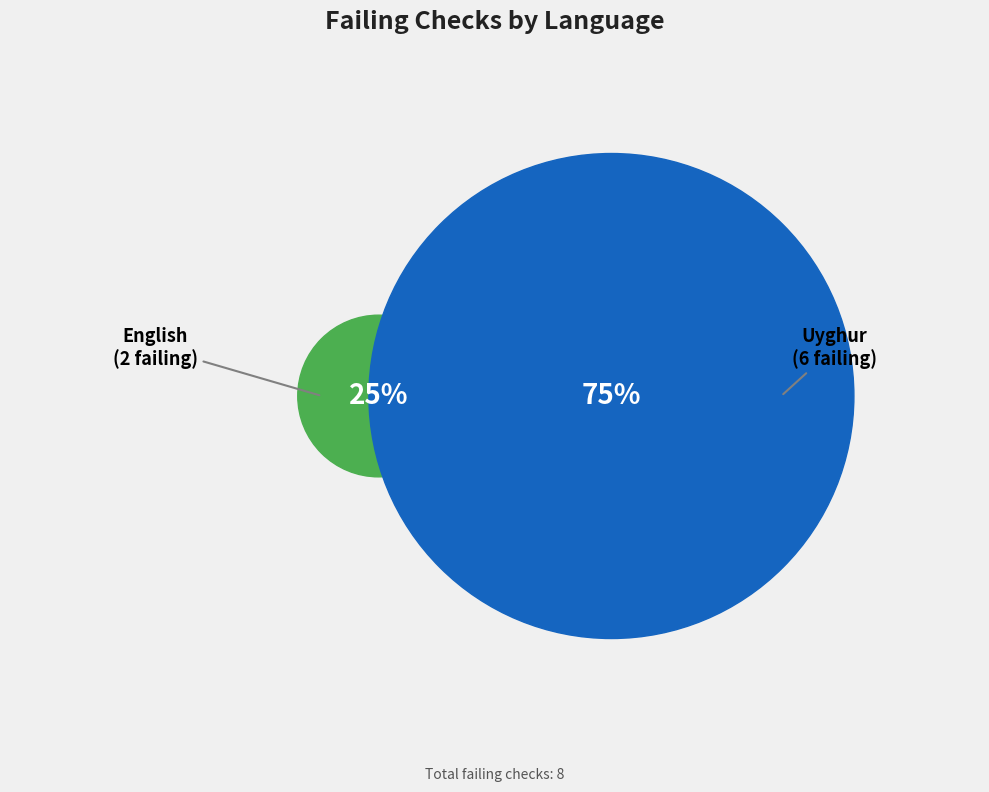

What is the change in value from English to Uyghur?

+4